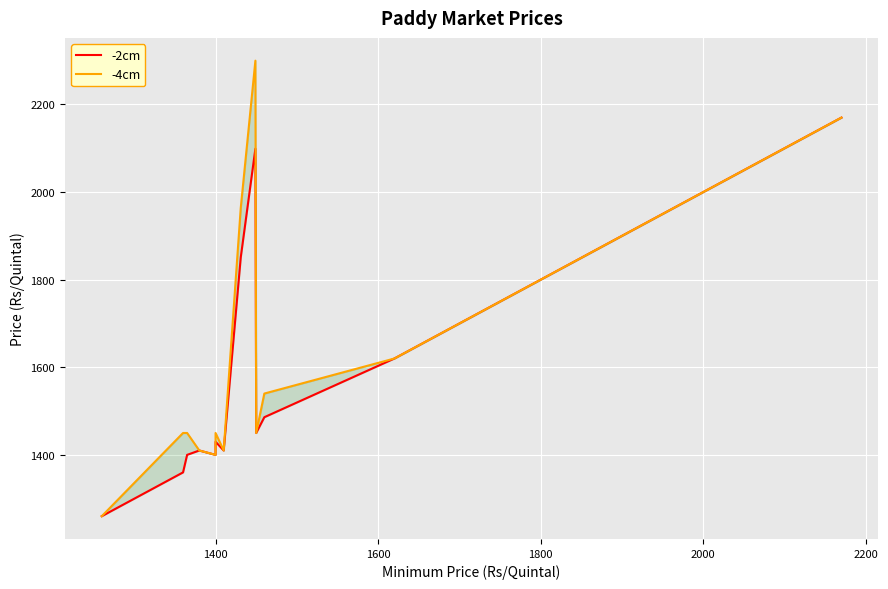

What is the greatest value displayed?

2300